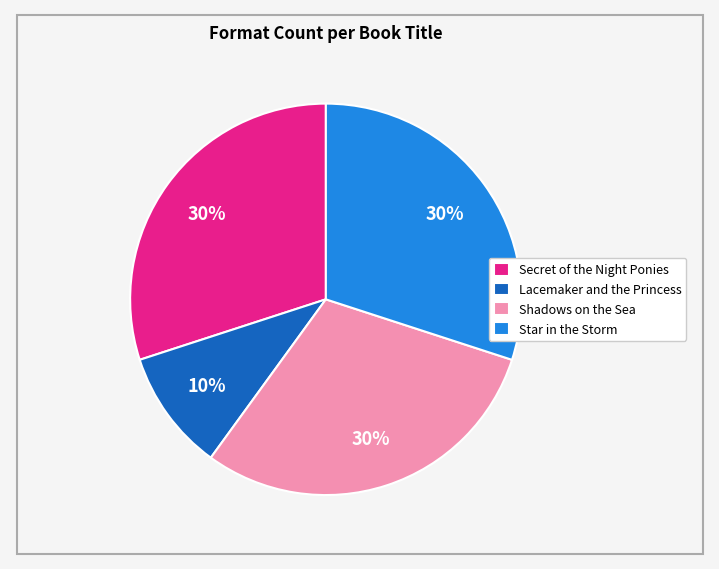

To the nearest percent, what is the difference between the Star in the Storm and Lacemaker and the Princess slice percentages?

20%